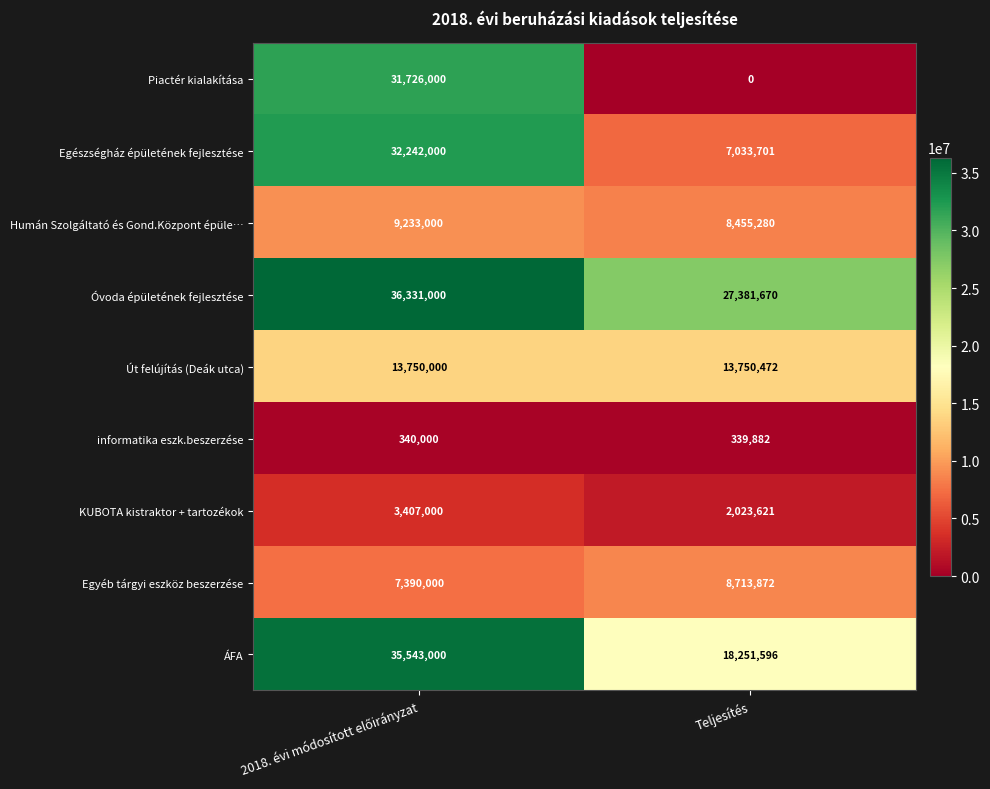

The value of Humán Szolgáltató és Gond.Központ épüle… at Teljesítés is 5721150. True or false?

False